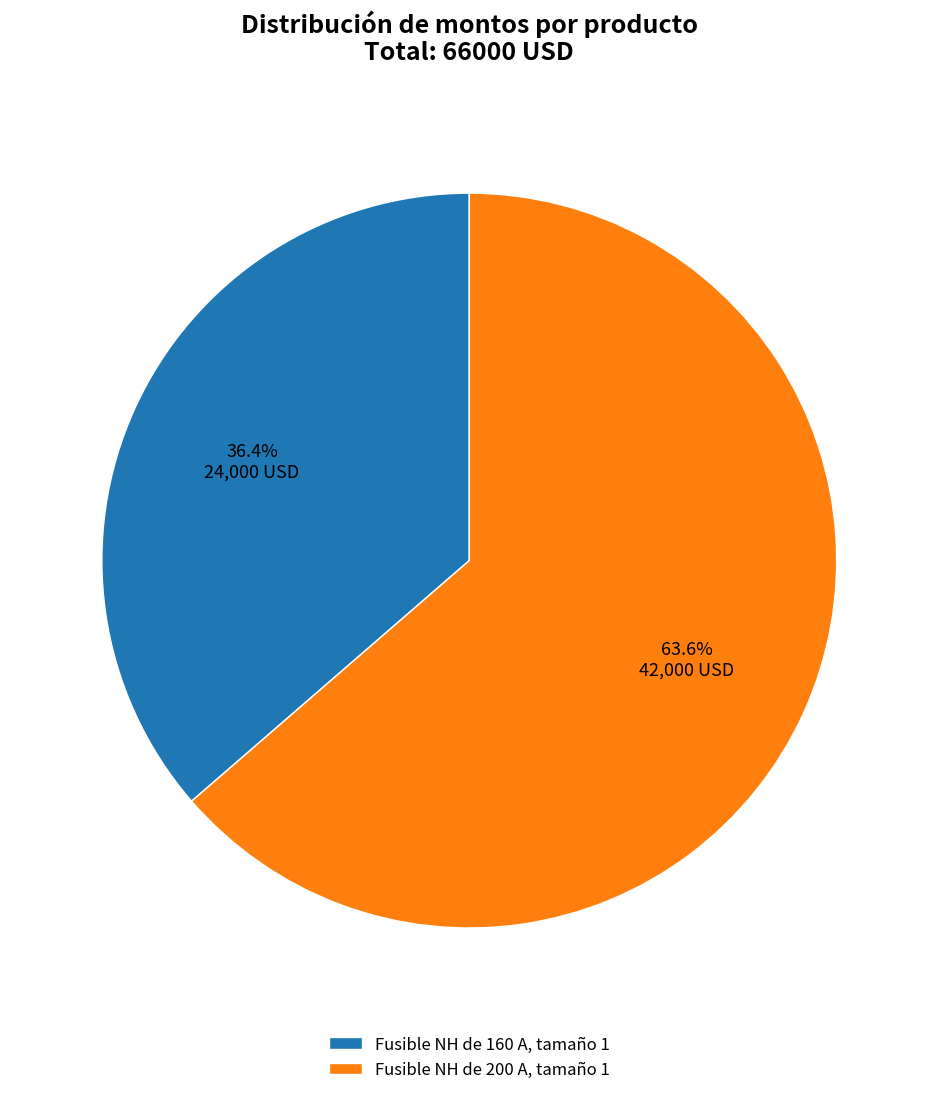

To the nearest percent, what is the difference between the largest and smallest slice percentages?

27%